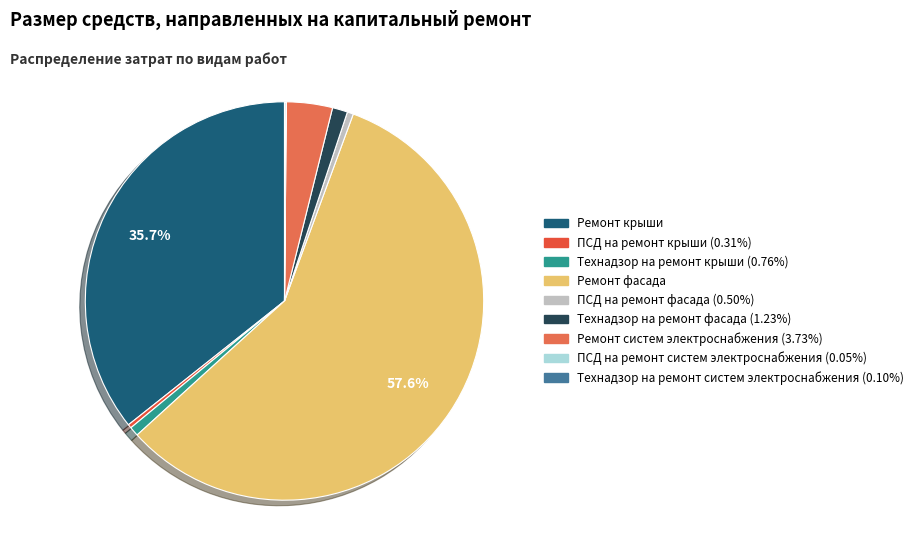

Combined, do Ремонт фасада and Ремонт крыши account for over 50%?

Yes